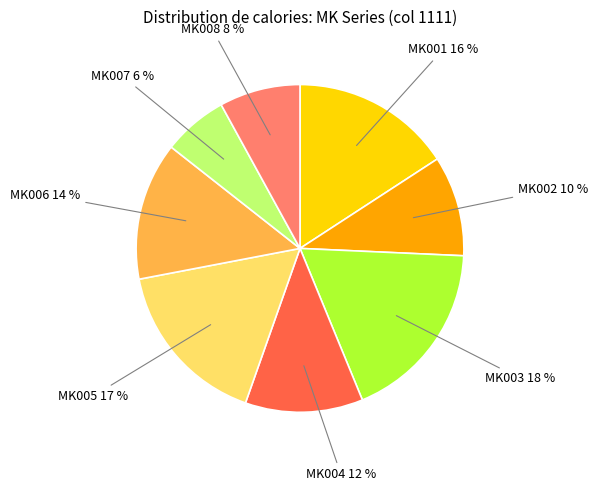

How many segments does this pie chart have?

8